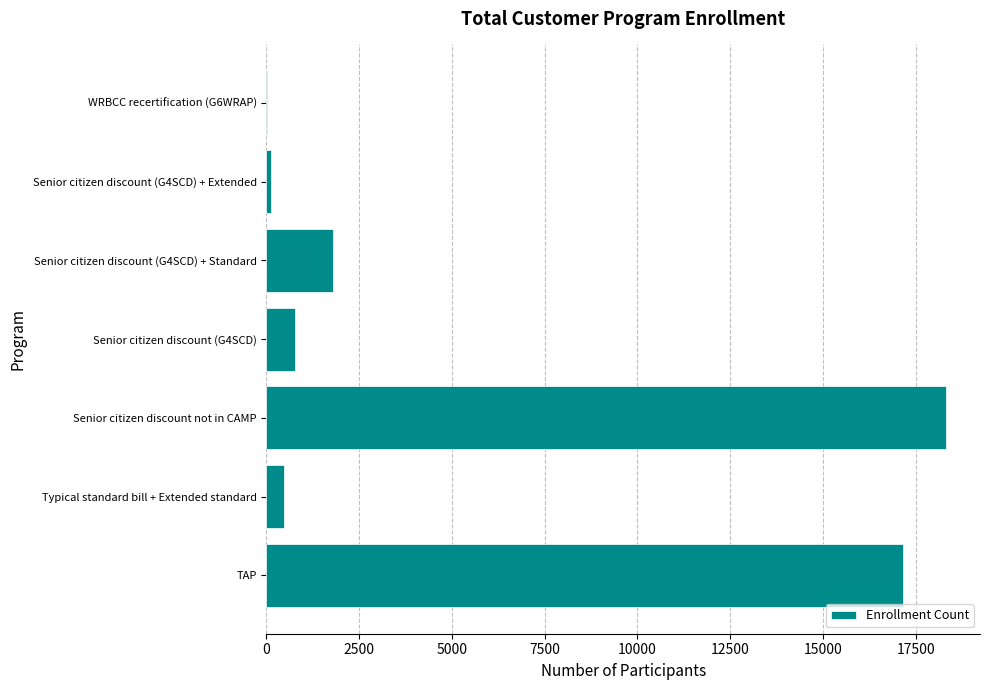

What is the maximum value shown in the chart?

18316